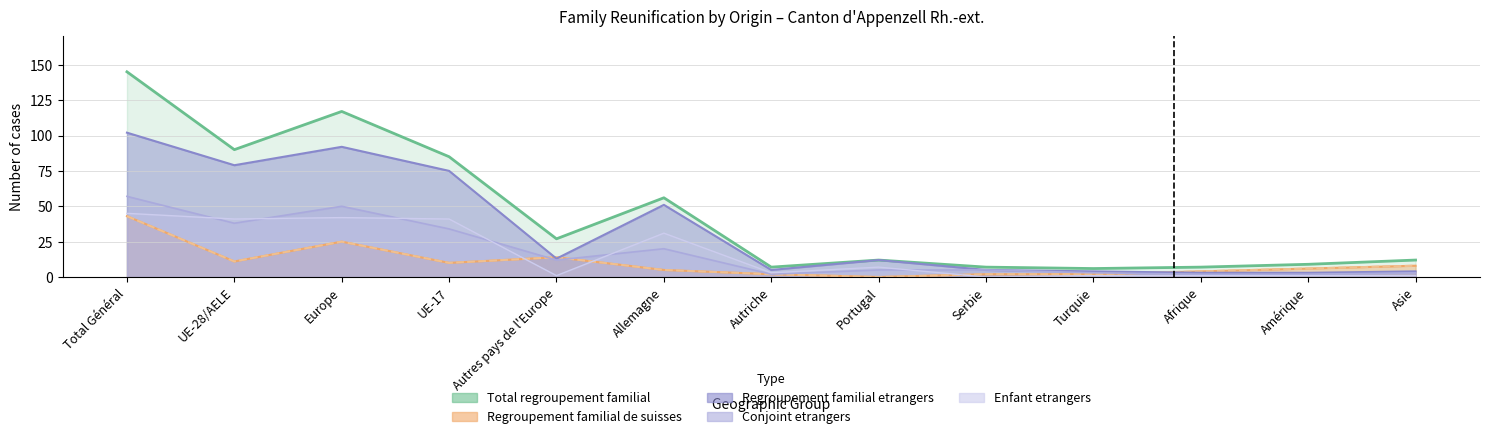

What position from the left is Afrique?

11